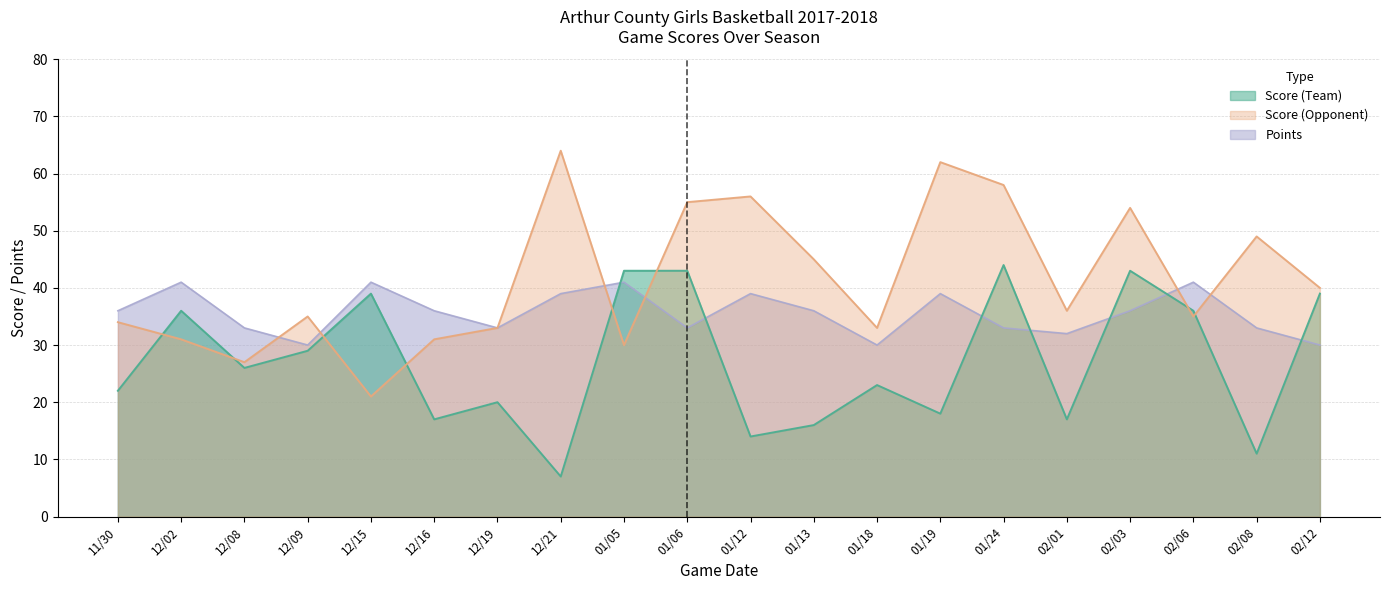

What value does the Points series have at 12/15, to the nearest 10?

40